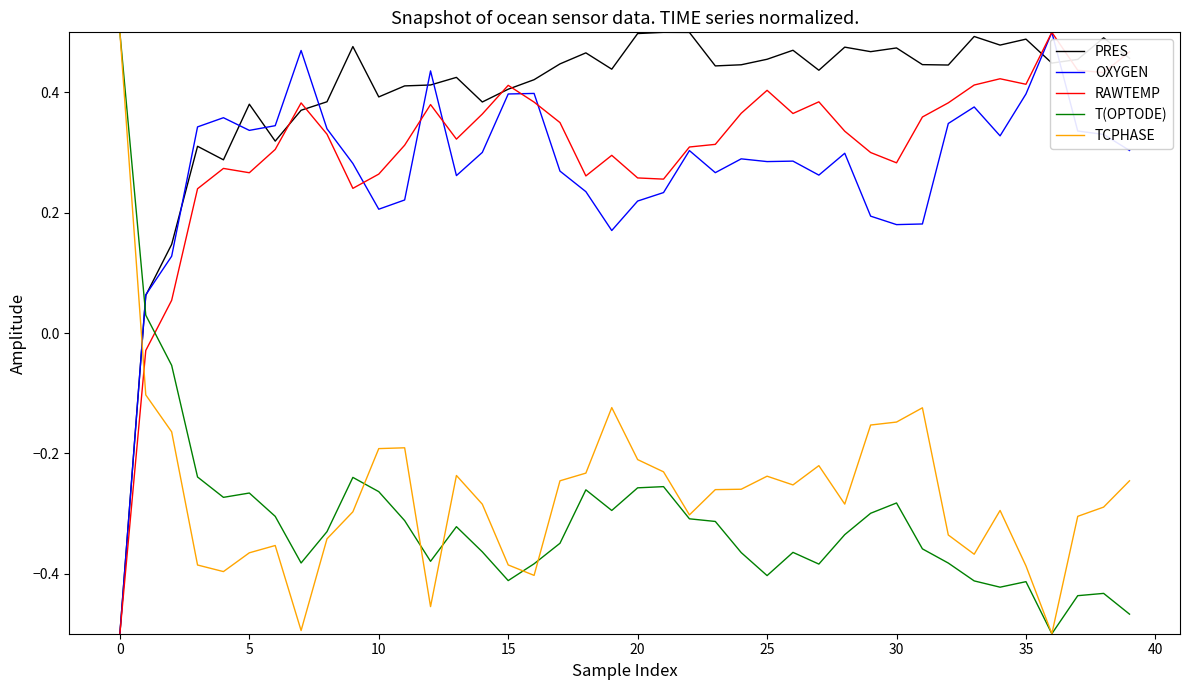

Which series has the largest total across all categories?

PRES